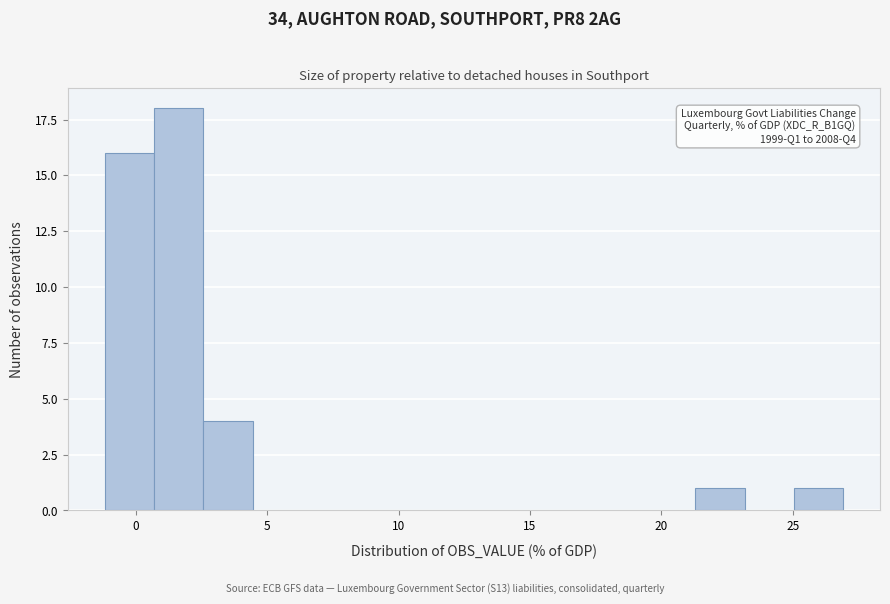

Read against the x-axis, roughly where is the centre of the tallest bar?

1.5